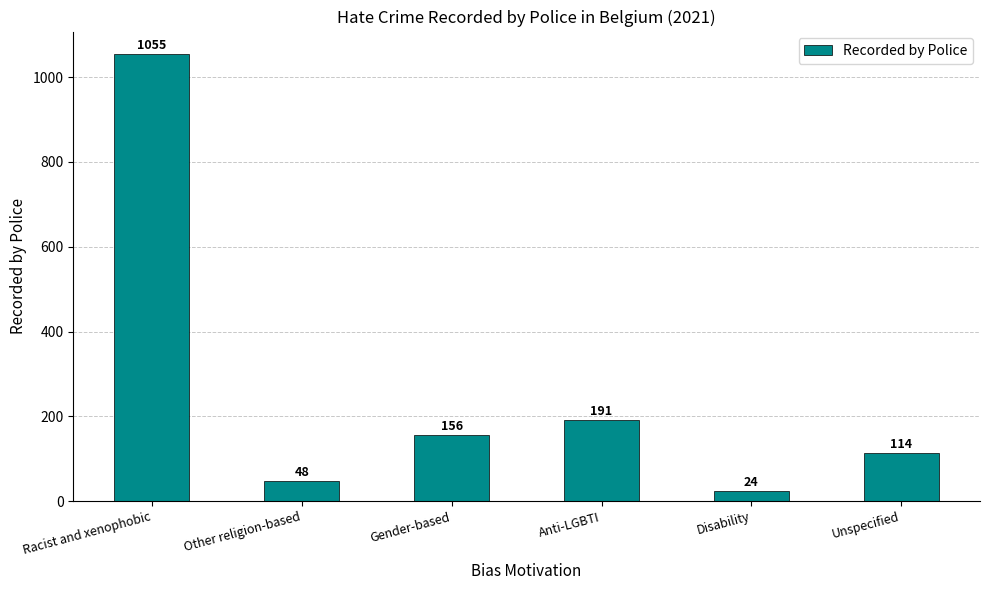

How many values are below 156?

3